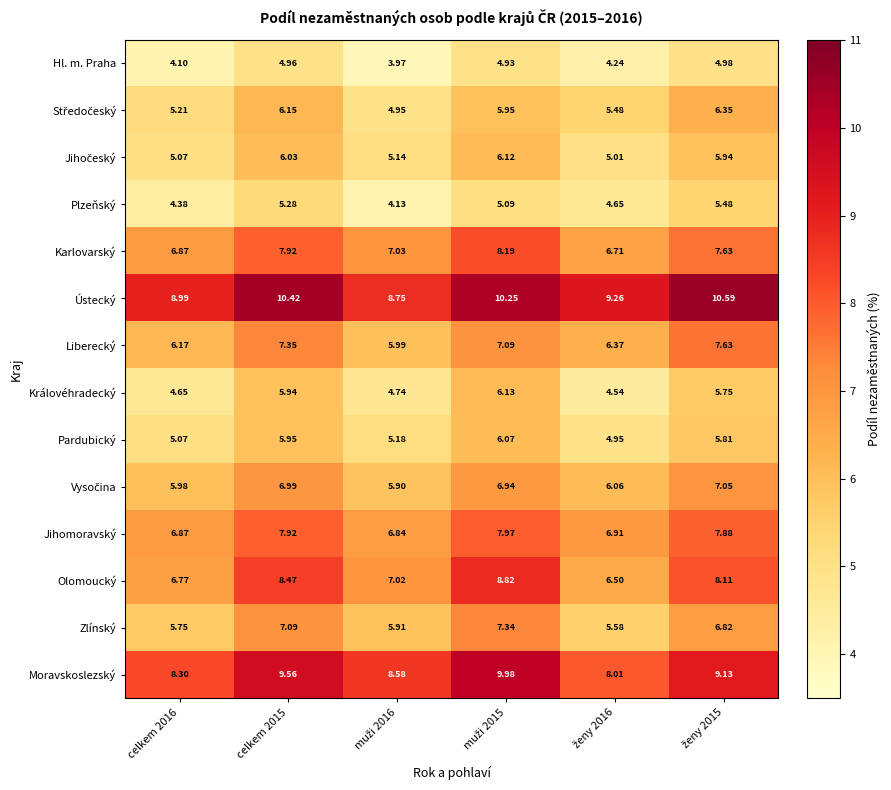

How many distinct data groups are displayed?

14